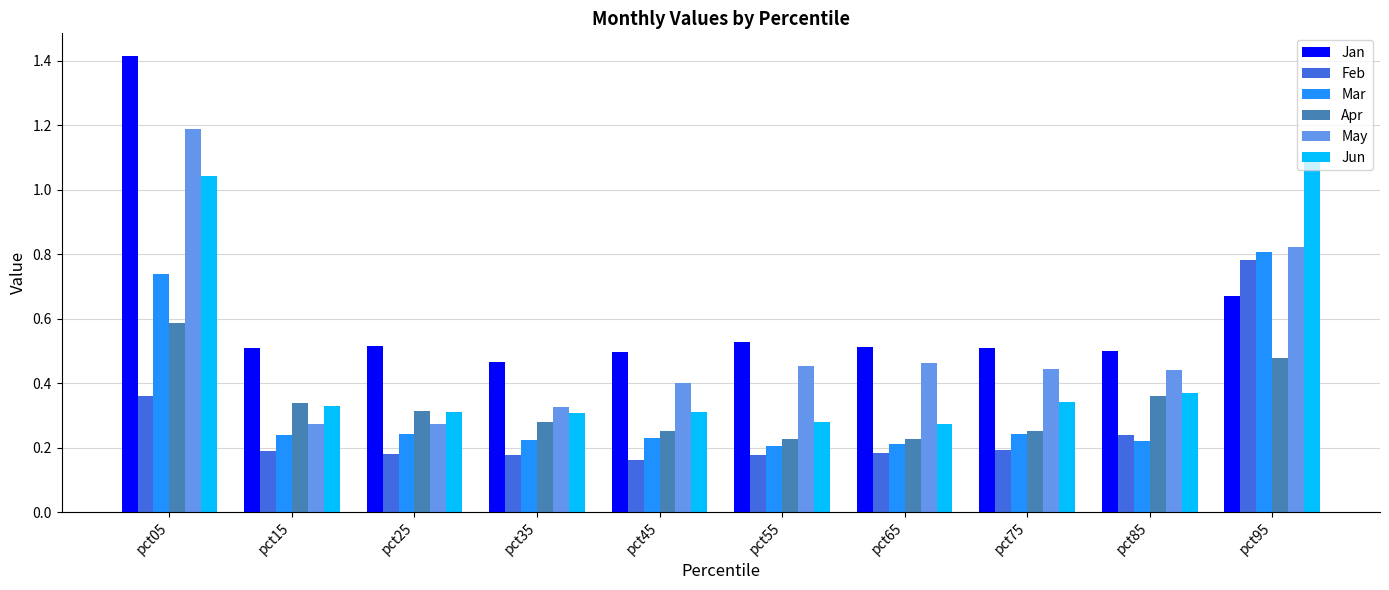

What is the sum of all May values?

5.1